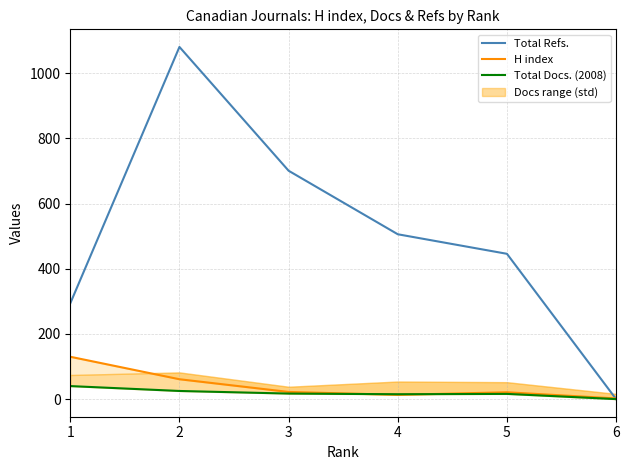

True or false: Total Refs. and H index cross at least once.

True